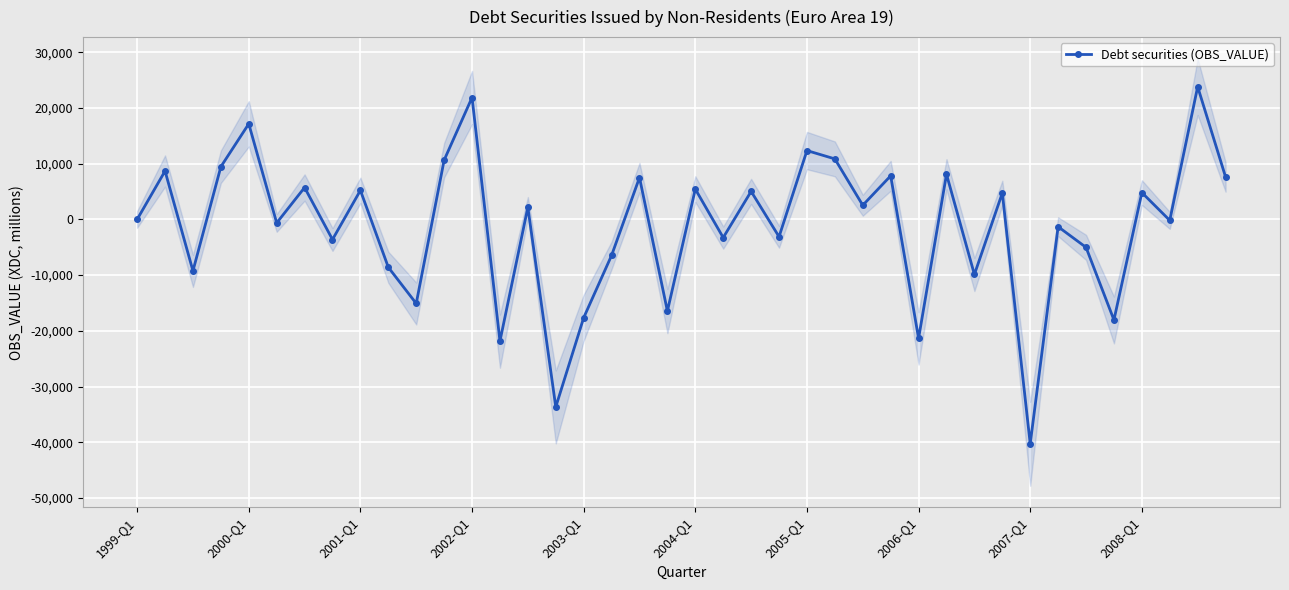

Reading left to right, transcribe all the data shown in this chart.

-0.0	8687.6	-9239.1	9459.7	17161.5	-632.5	5726.7	-3612.6	5212.9	-8596.4	-15096.6	10637.7	21886.1	-21856.5	2186.6	-33669.5	-17655.7	-6460.7	7510.1	-16458.5	5439.9	-3266.3	5030.5	-3110.7	12358.3	10864.0	2538.6	7824.7	-21362.1	8109.4	-9885.9	4737.7	-40279.9	-1314.2	-5018.4	-18052.1	4817.6	-174.5	23819.7	7616.9